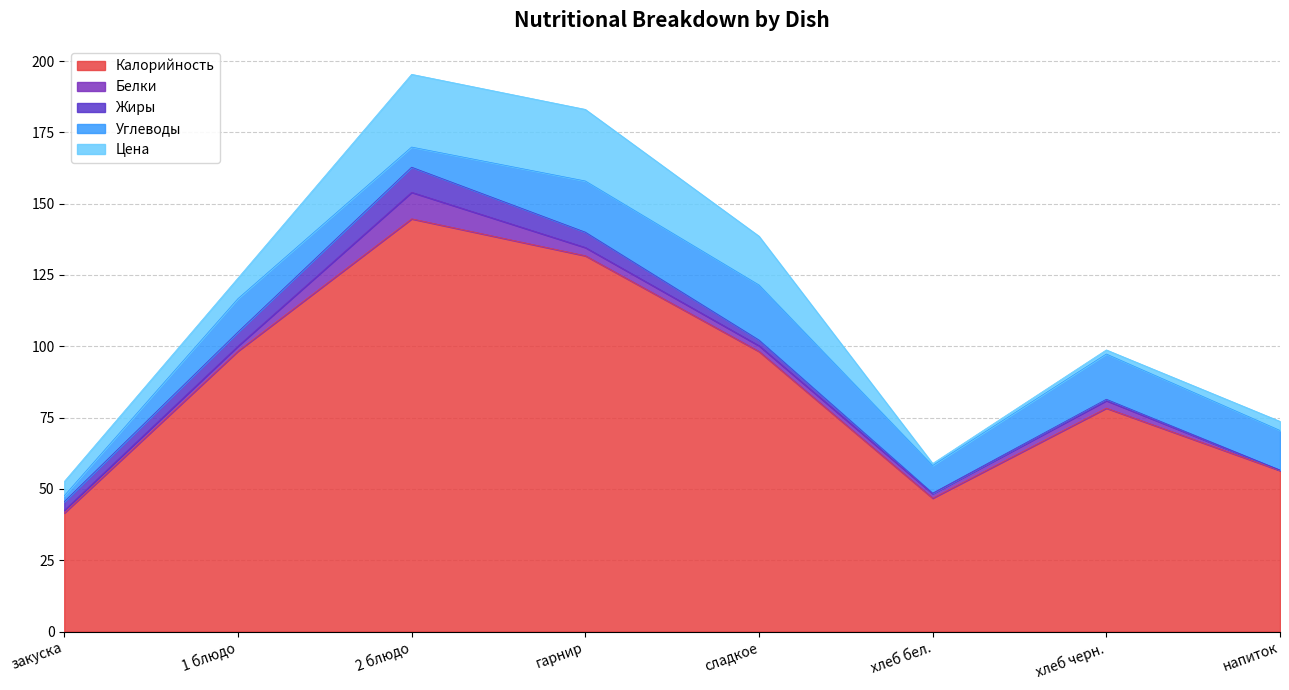

At which category does Цена reach its first local peak?

2 блюдо